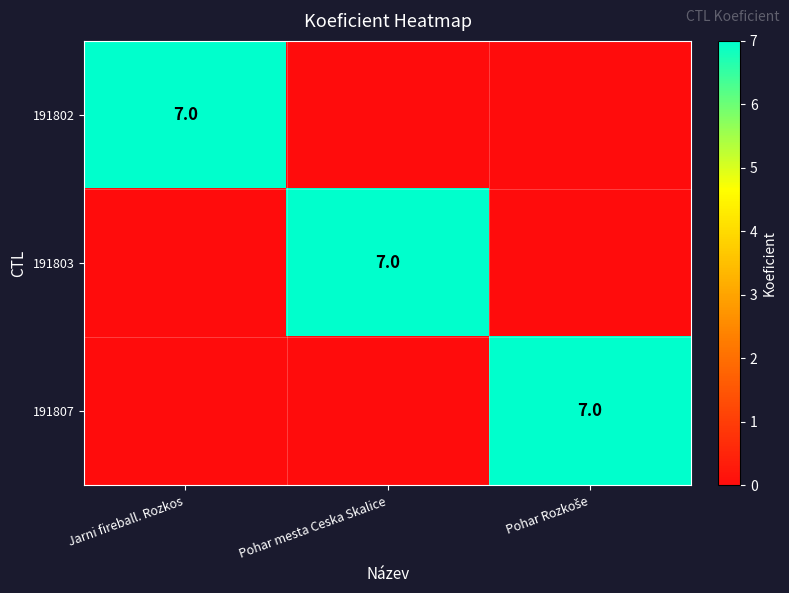

The value of 191802 at Jarni fireball. Rozkos is 7. True or false?

True